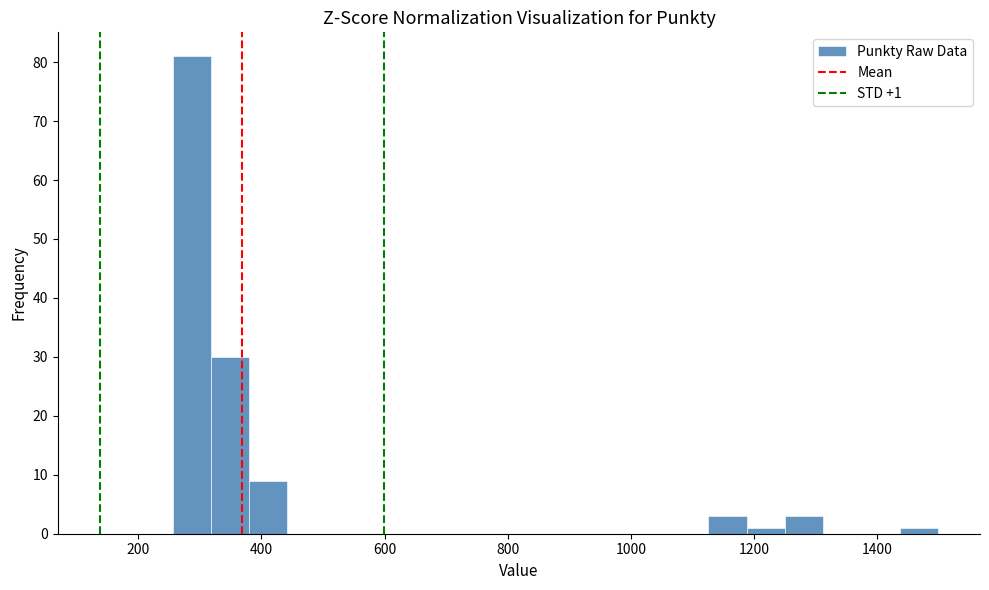

Read against the x-axis, roughly where is the centre of the tallest bar?

280